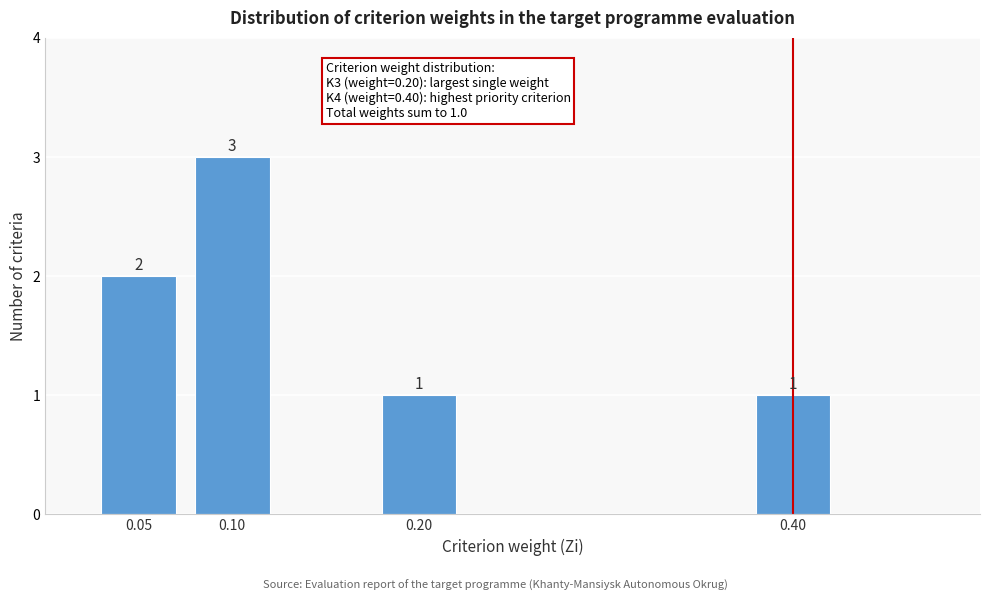

Reading left to right, transcribe all the data shown in this chart.

2	3	1	1